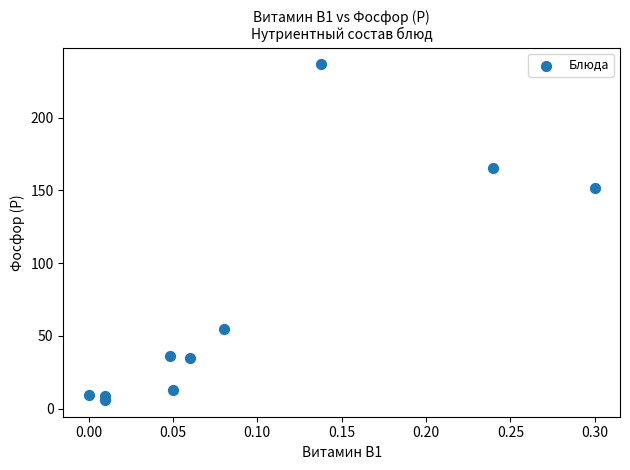

What is the range of Y values (max minus min)?

230.6